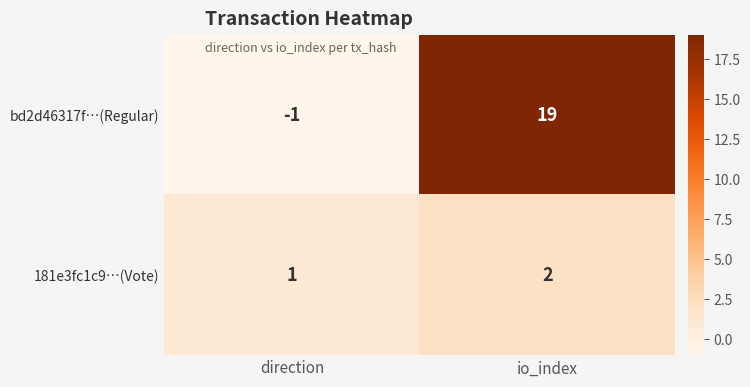

Which category has the lowest value across all series?

direction